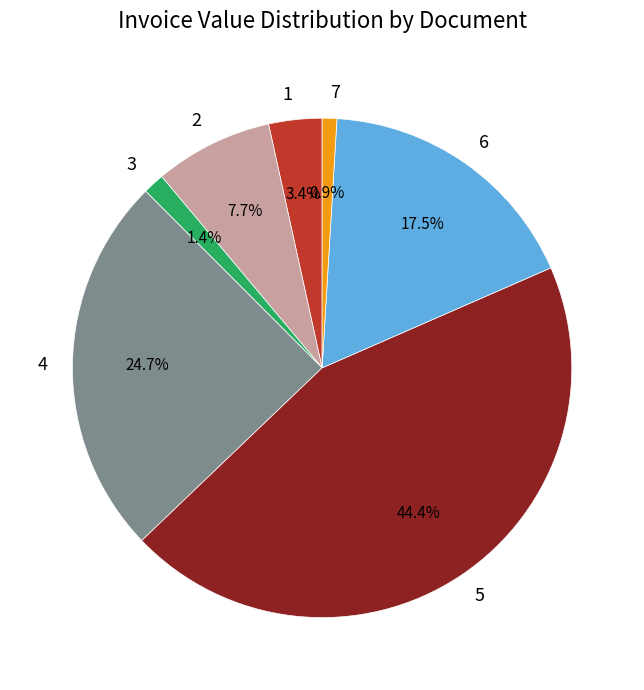

How many slices are in this pie chart?

7